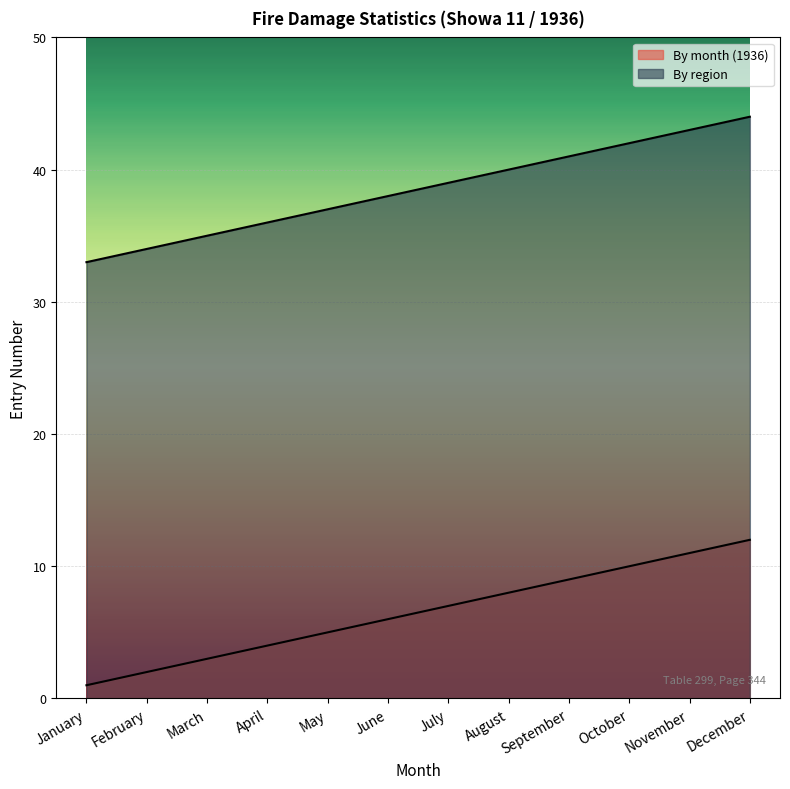

What is the difference between the maximum and second lowest values in the By month (1936) series?

10